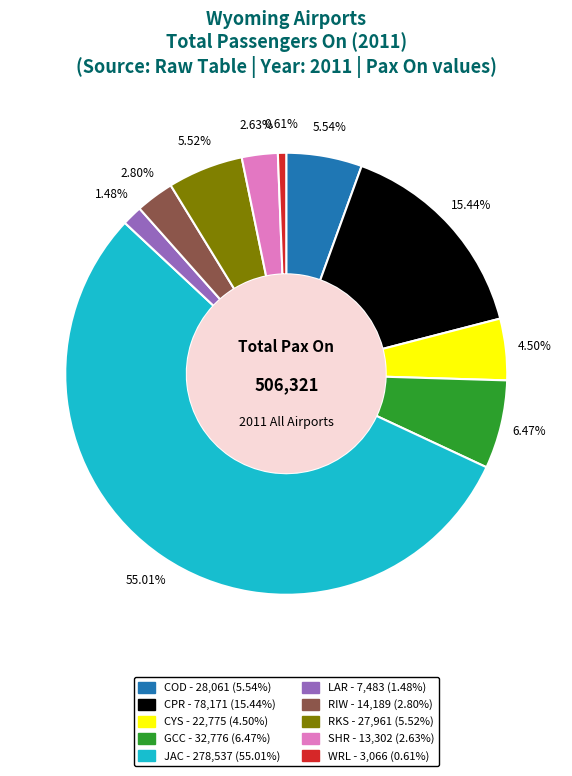

Does JAC represent more than half of the total?

Yes